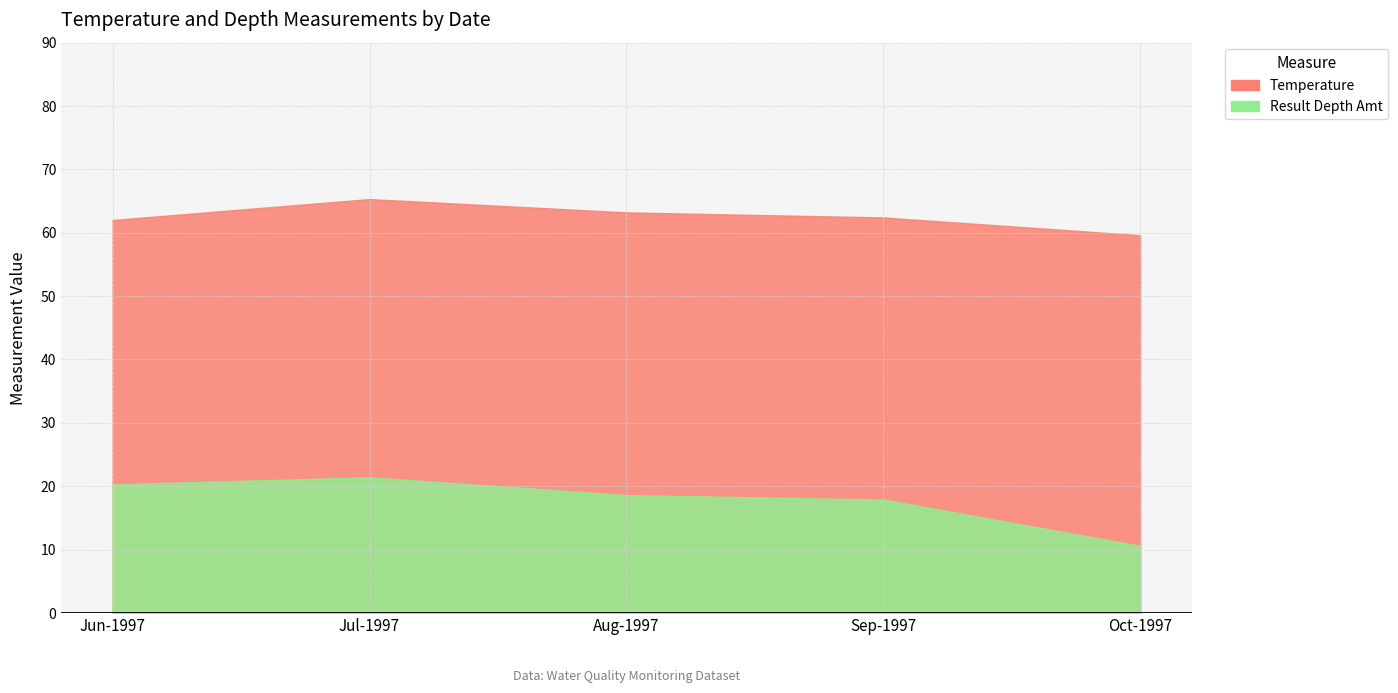

True or false: Temperature and Result Depth Amt intersect in this chart.

False